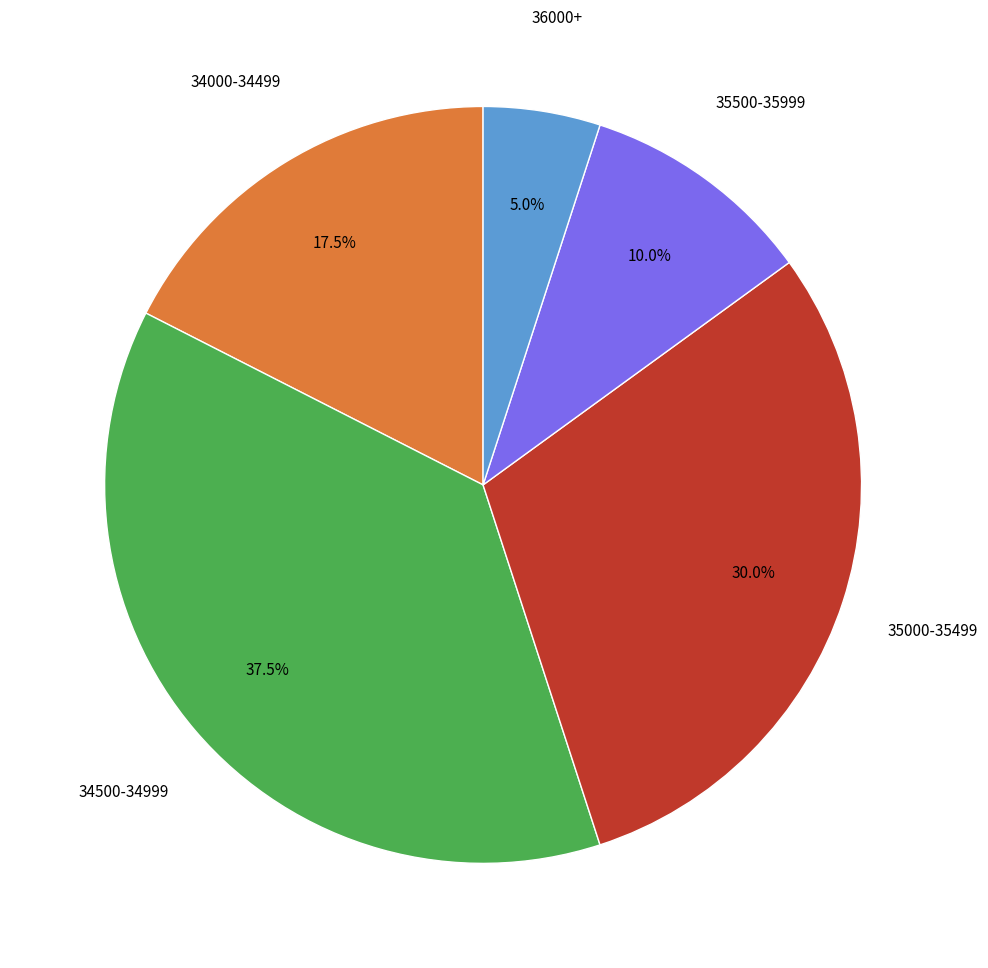

Is there any slice that represents more than half of the pie?

No